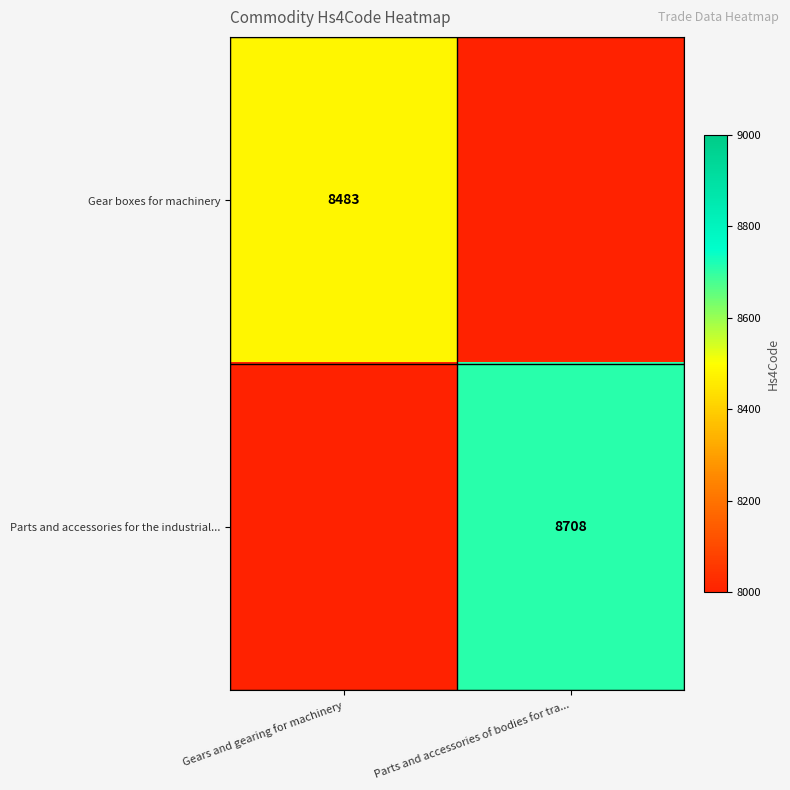

What is the difference between the highest and lowest values at Gears and gearing for machinery?

8483